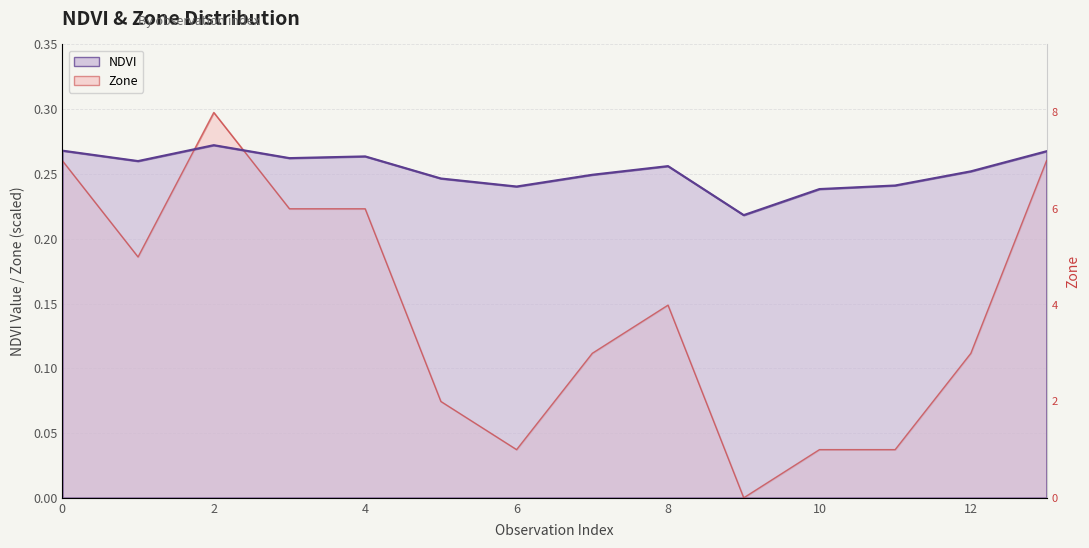

Which series ends up on top after the final intersection of Zone and NDVI?

NDVI